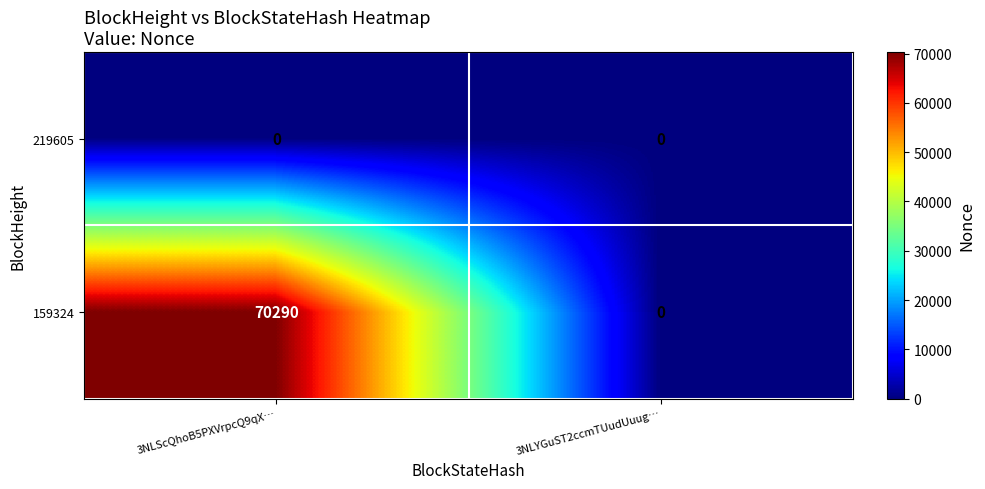

What is the total value across all series at 3NLScQhoB5PXVrpcQ9qX…?

70290